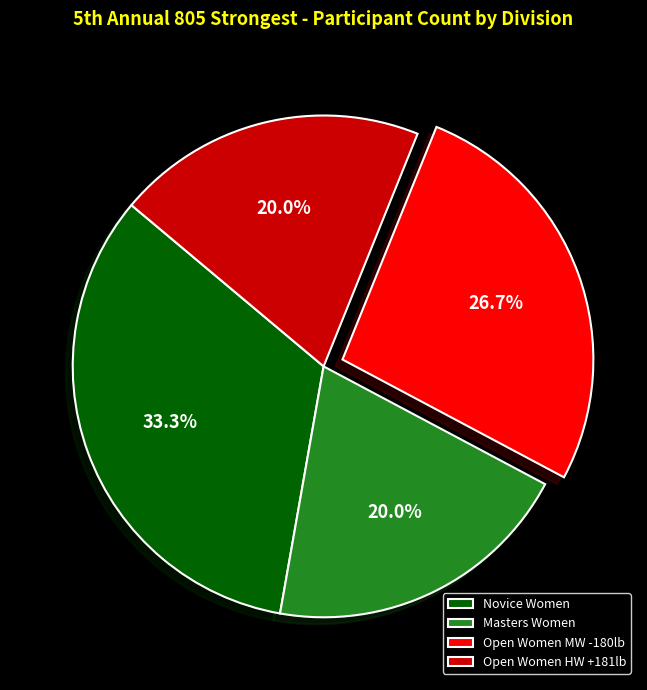

What is the ratio of the value at Novice Women to the value at Masters Women?

1.7